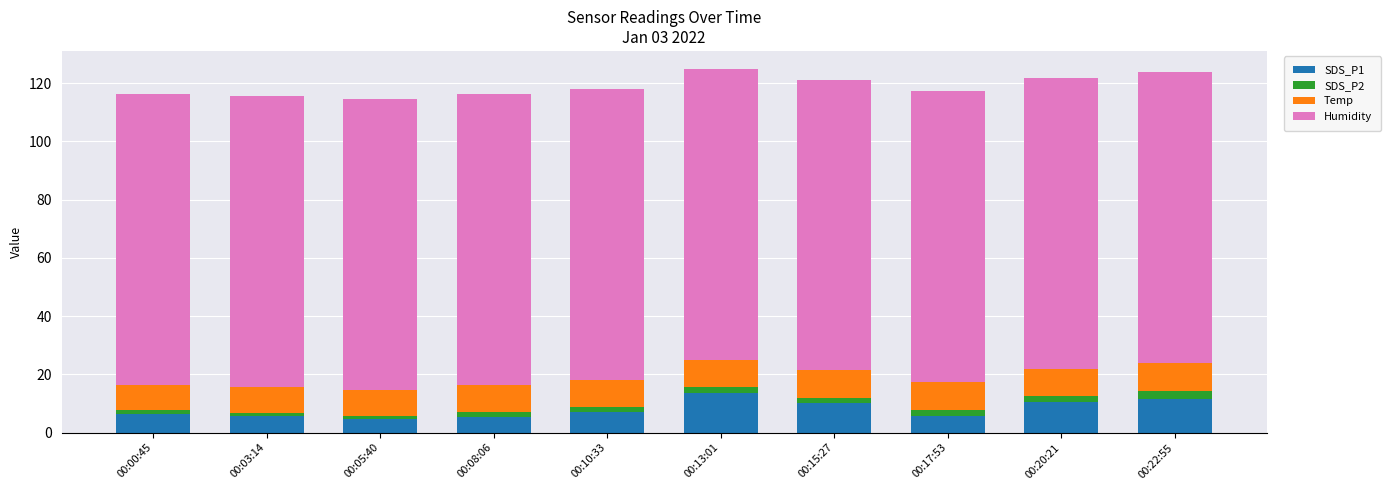

What is the highest value of the SDS_P1 series?

13.6